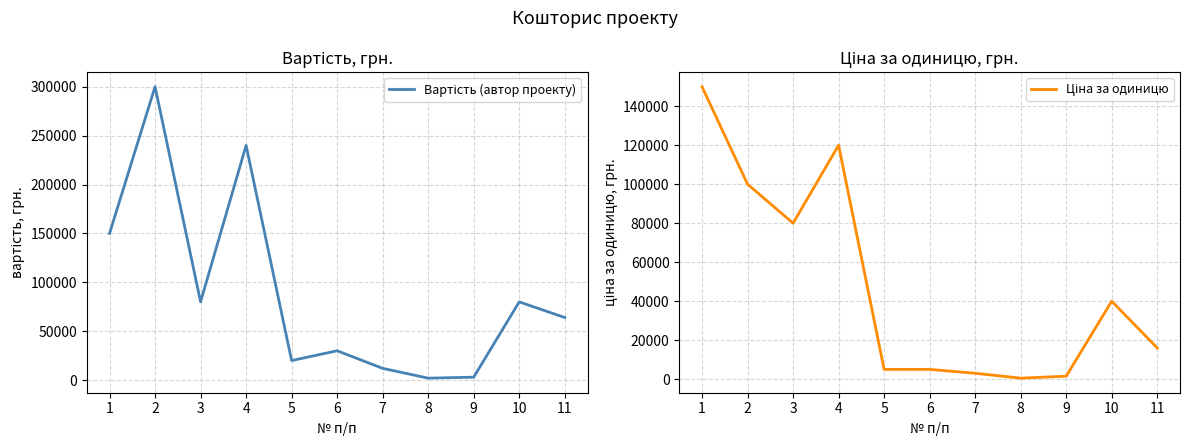

What is the difference between the maximum and minimum values in the Ціна за одиницю series?

149500